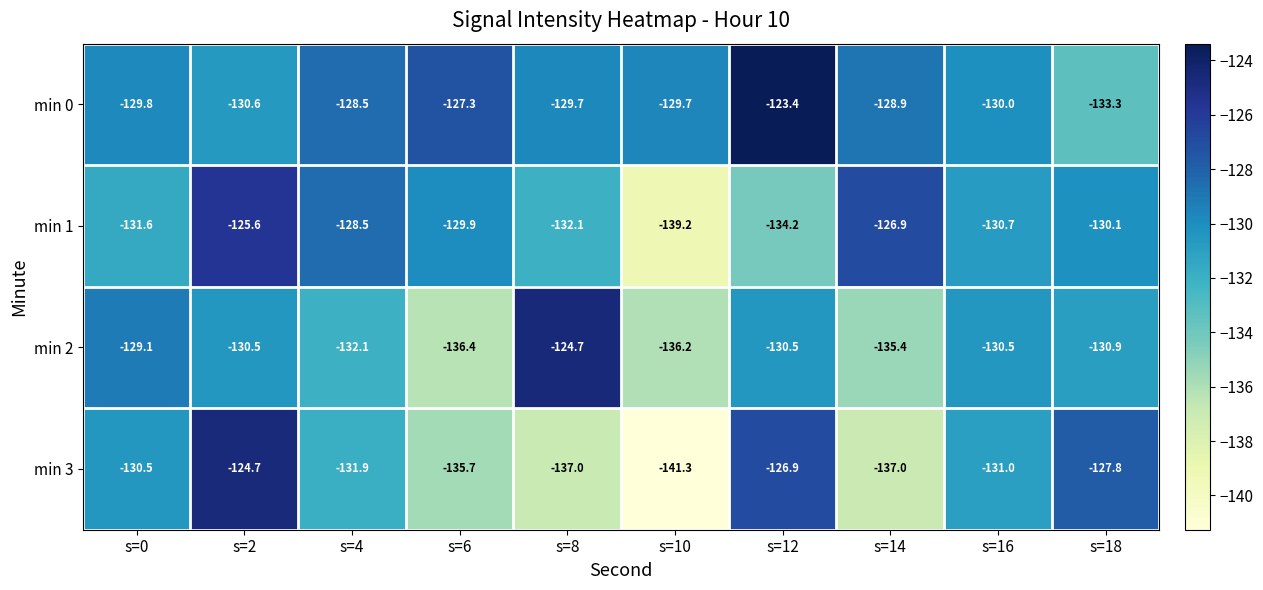

Where does the min 0 series first go above -129?

s=4